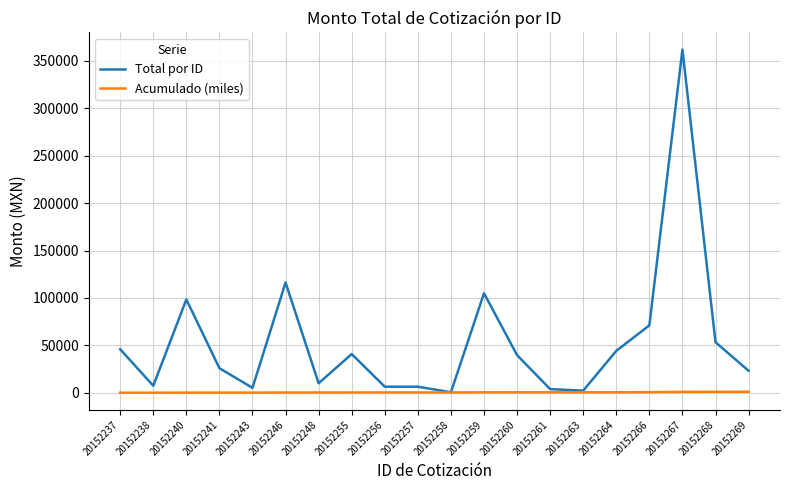

What is the approximate value of Total por ID at 20152237?

45900.0